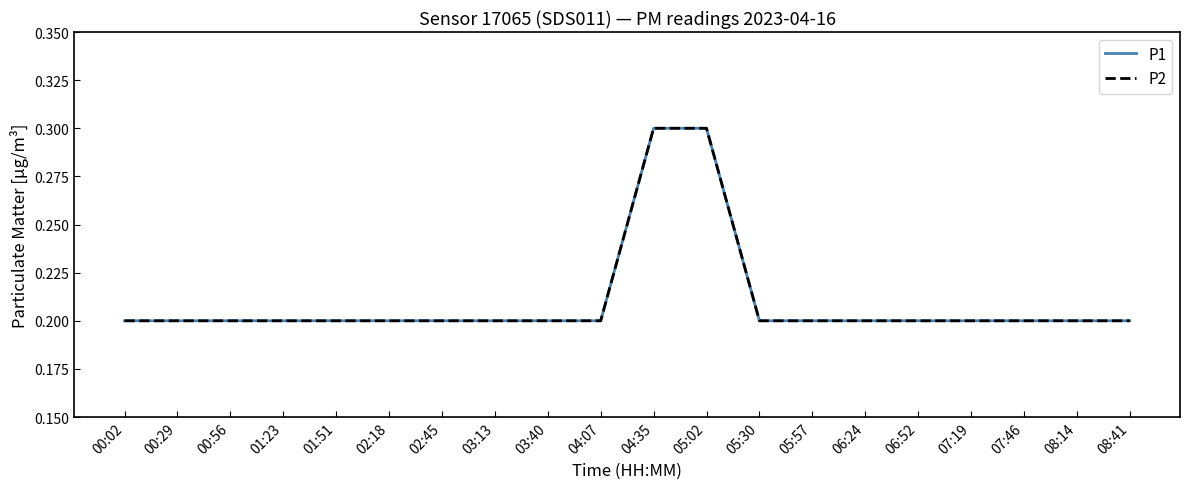

What is the label of the 18th point from the right?

00:56